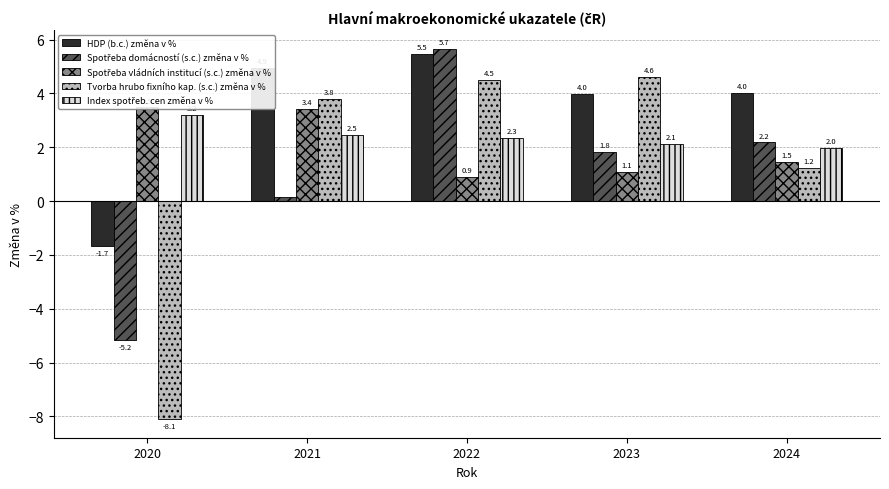

Is the value of Index spotřeb. cen změna v % at 2021 greater than the value of HDP (b.c.) změna v % at 2023?

No